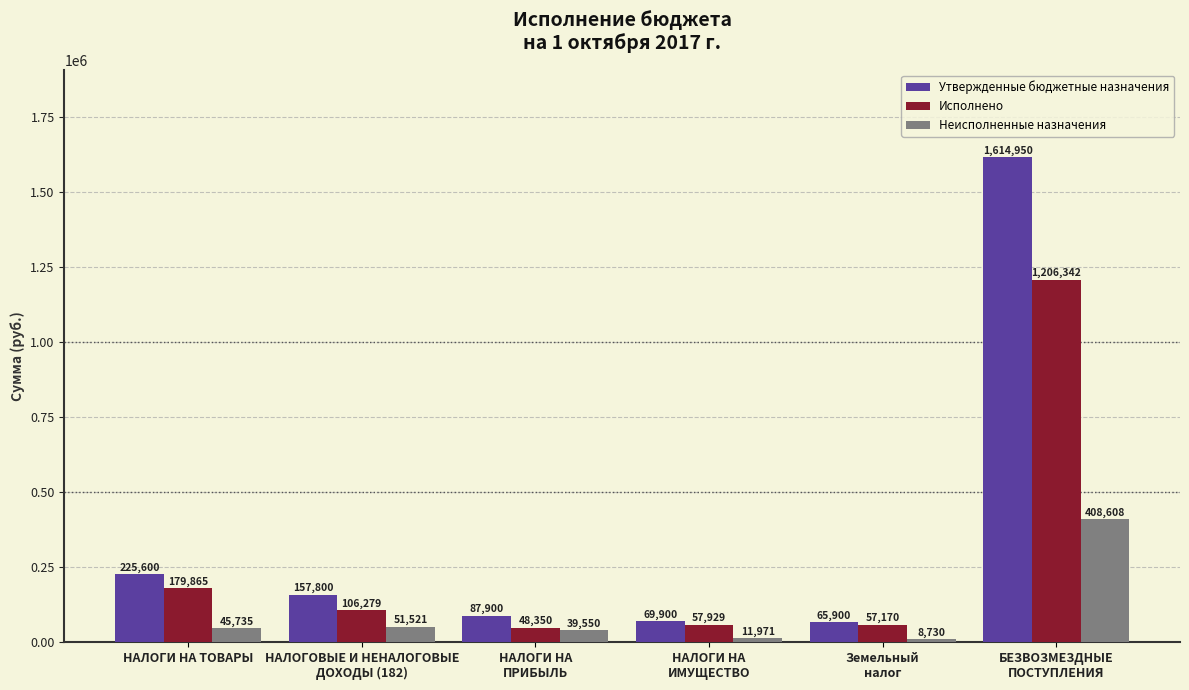

At БЕЗВОЗМЕЗДНЫЕ
ПОСТУПЛЕНИЯ, list the series in order from largest to smallest.

Утвержденные бюджетные назначения, Исполнено, Неисполненные назначения